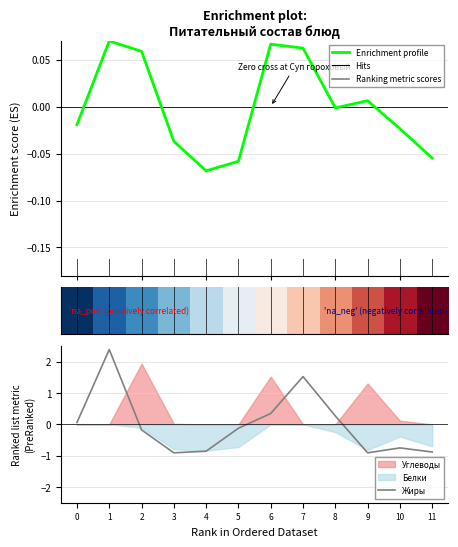

What is the highest value of the Жиры series?

2.4